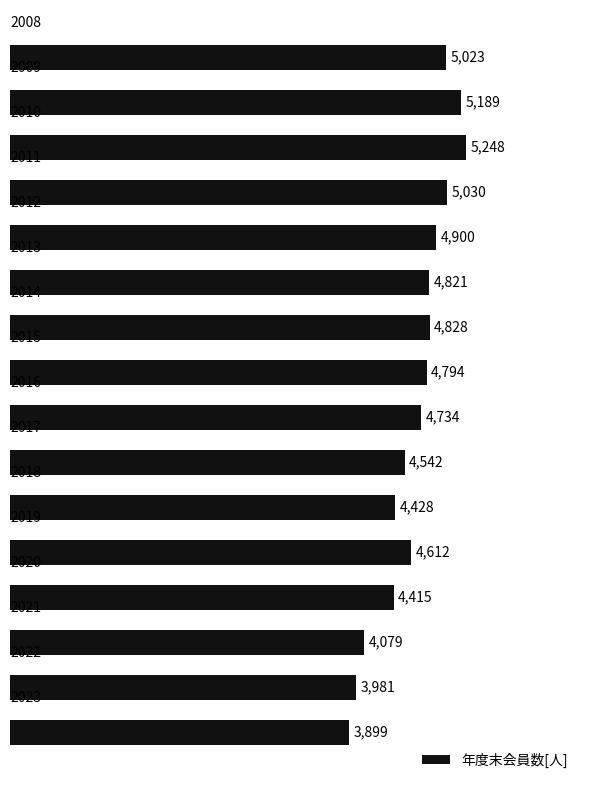

What is the maximum value shown in the chart?

5248